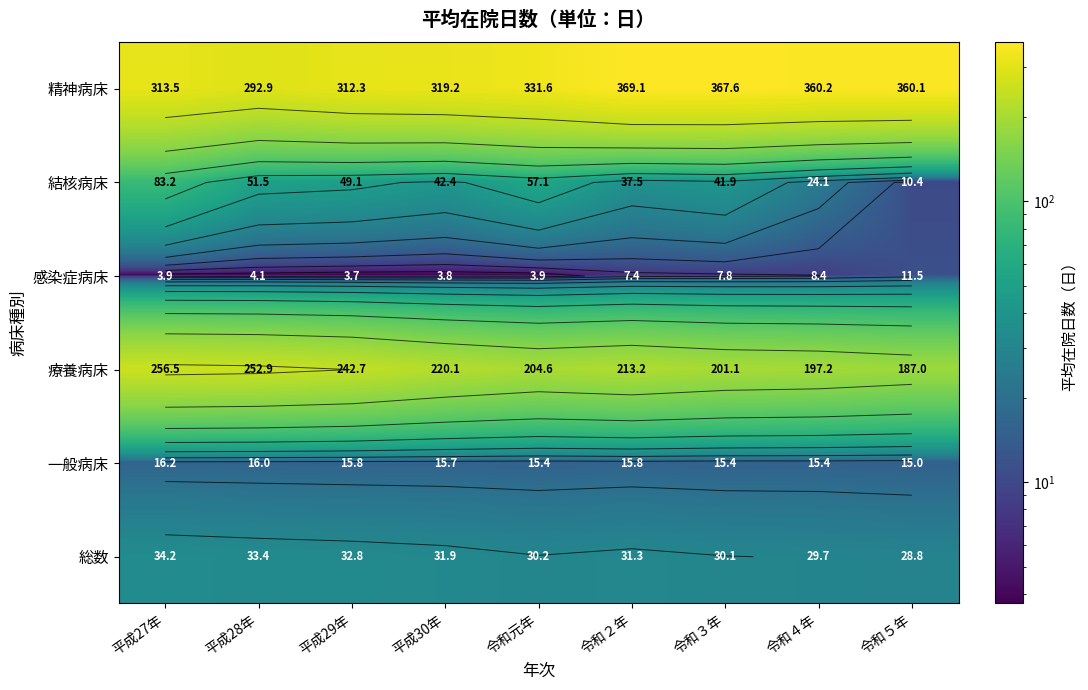

Which category has the lowest value in the 一般病床 series?

令和５年